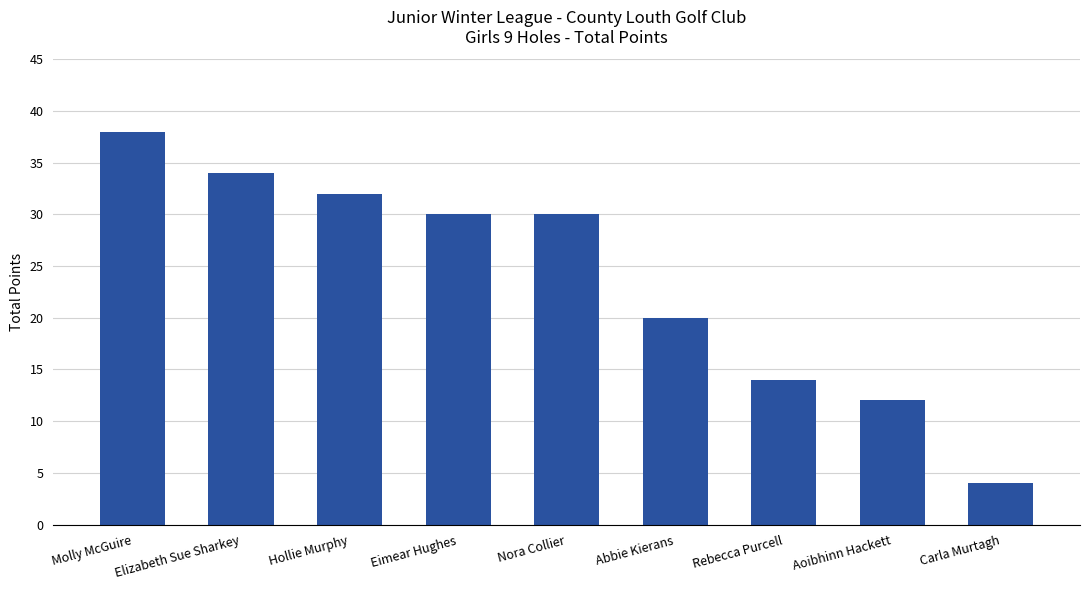

How many data points are less than 30?

4